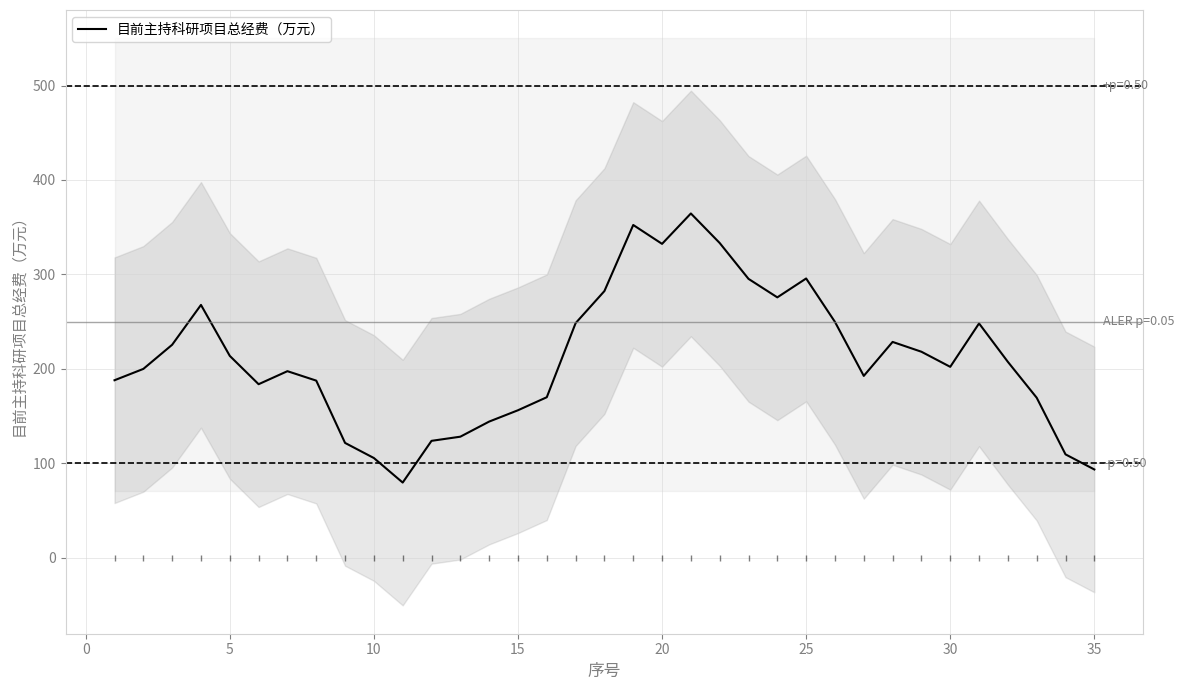

True or false: 目前主持科研项目总经费（万元） has a value of 151.4 at 35.

False